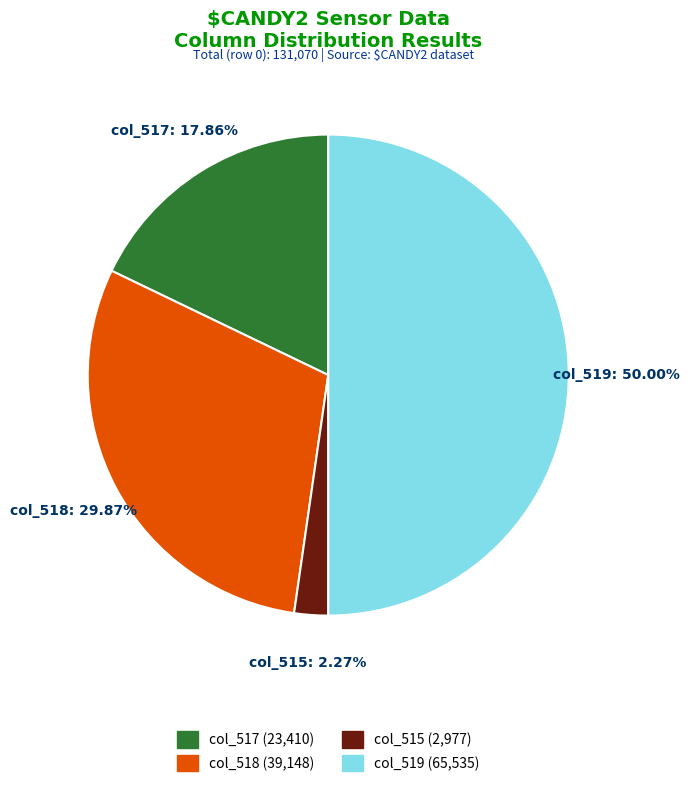

To the nearest percent, what is the average slice percentage?

25%